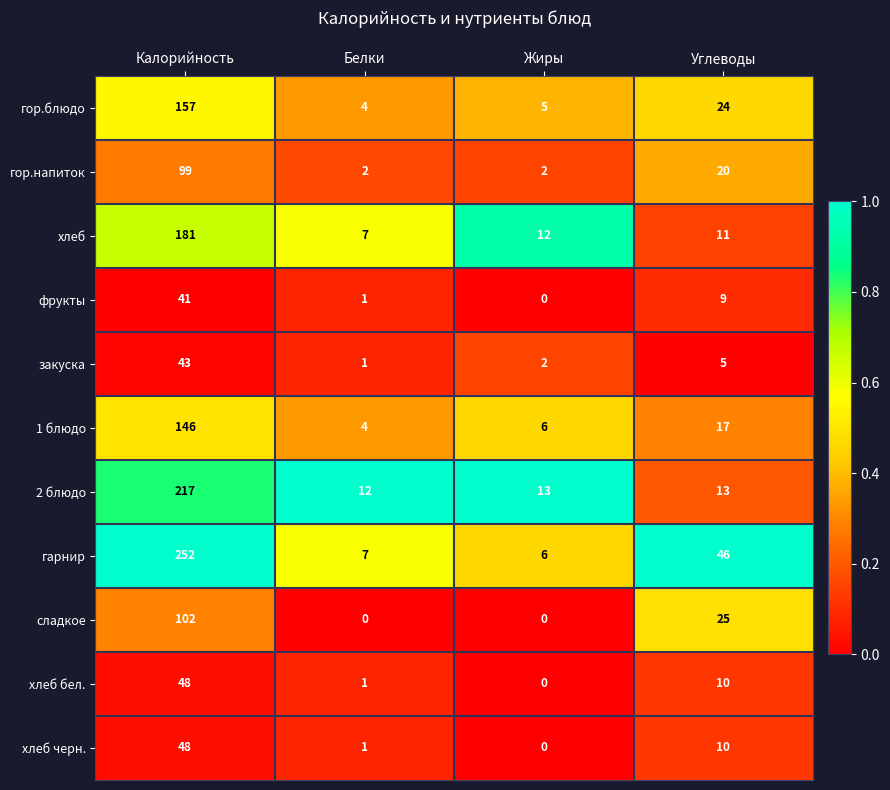

Which series has the widest spread of values?

гарнир